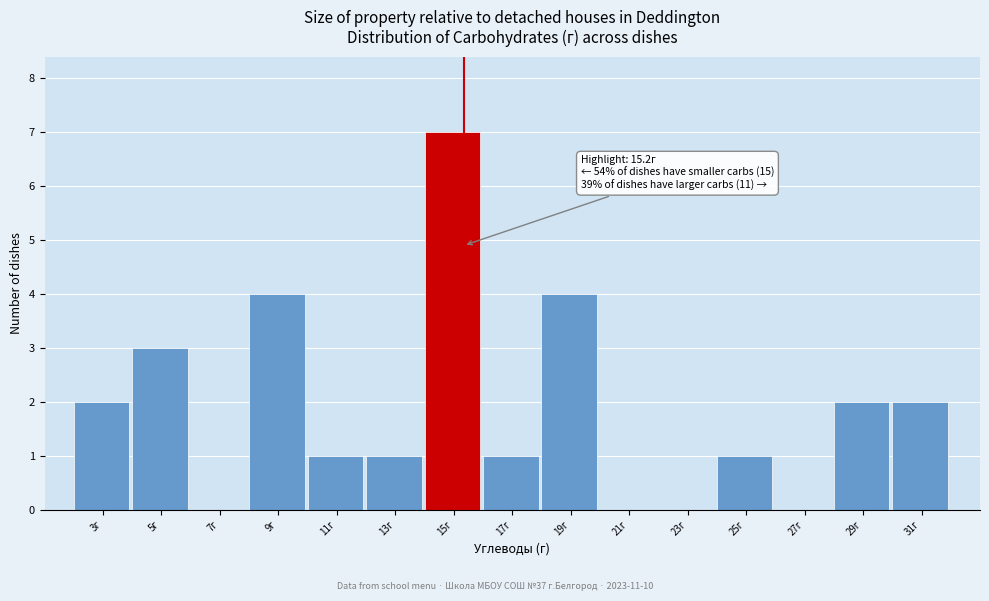

Reading left to right, list all the values displayed in this chart.

3г=2	5г=3	7г=0	9г=4	11г=1	13г=1	15г=7	17г=1	19г=4	21г=0	23г=0	25г=1	27г=0	29г=2	31г=2